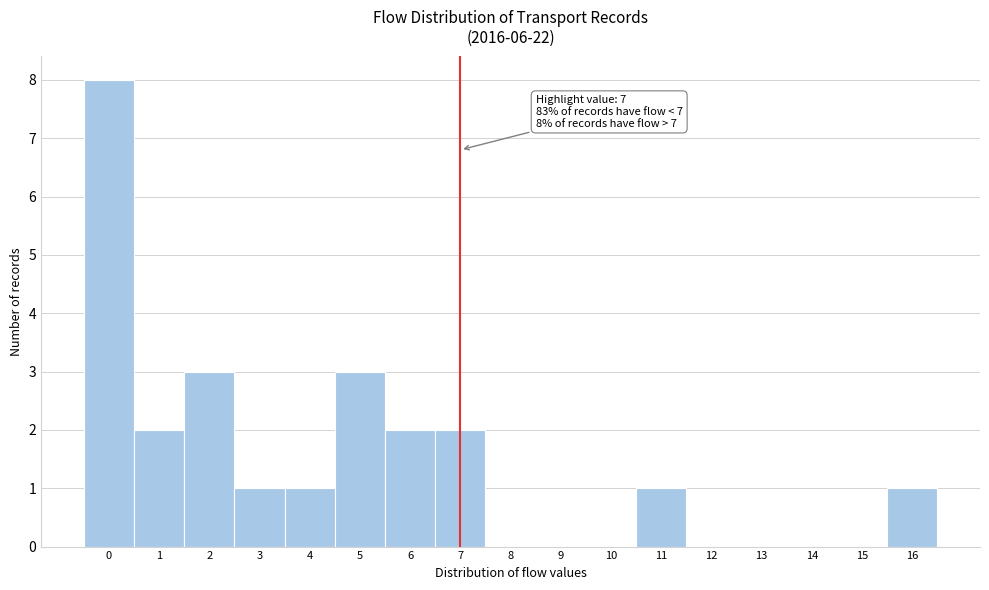

Which range on the x-axis has the tallest bar?

-0.5 to 0.5